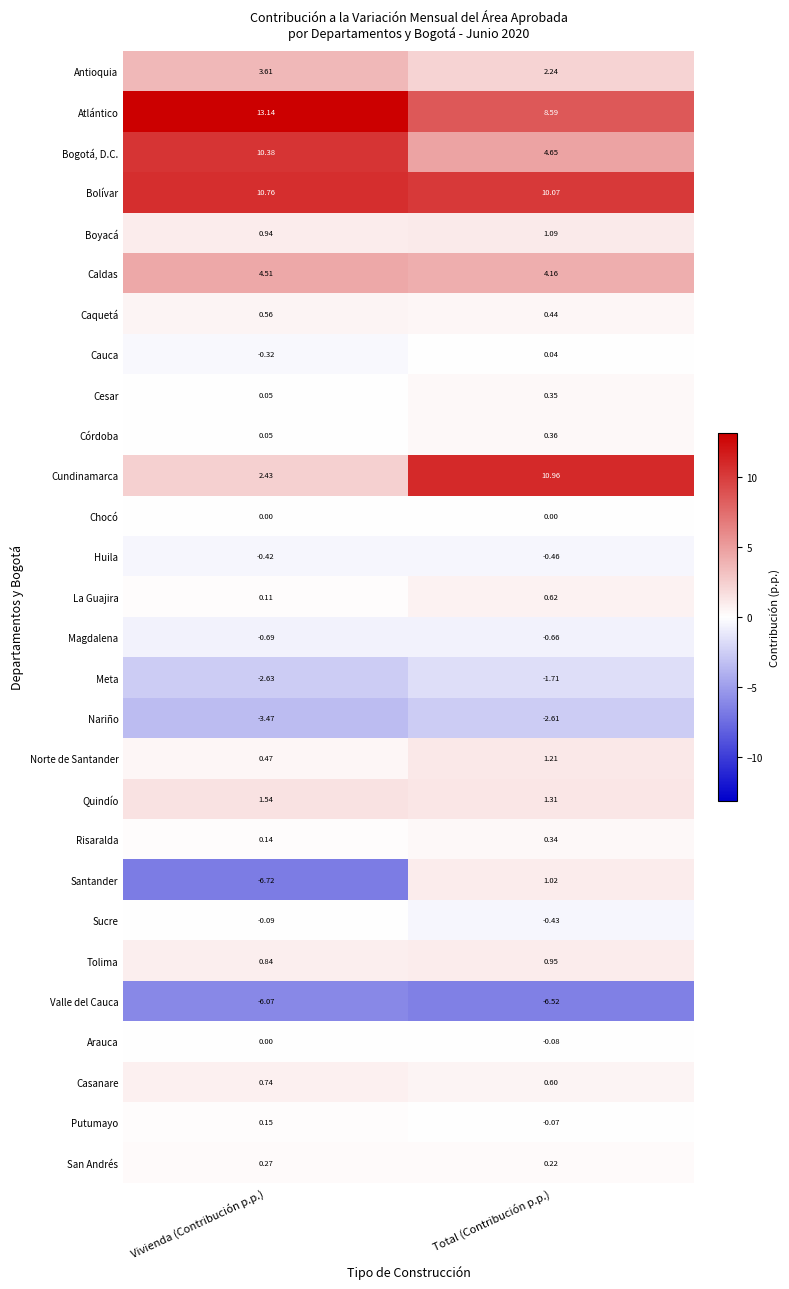

Where is Nariño nearest to the value -3?

Total (Contribución p.p.)